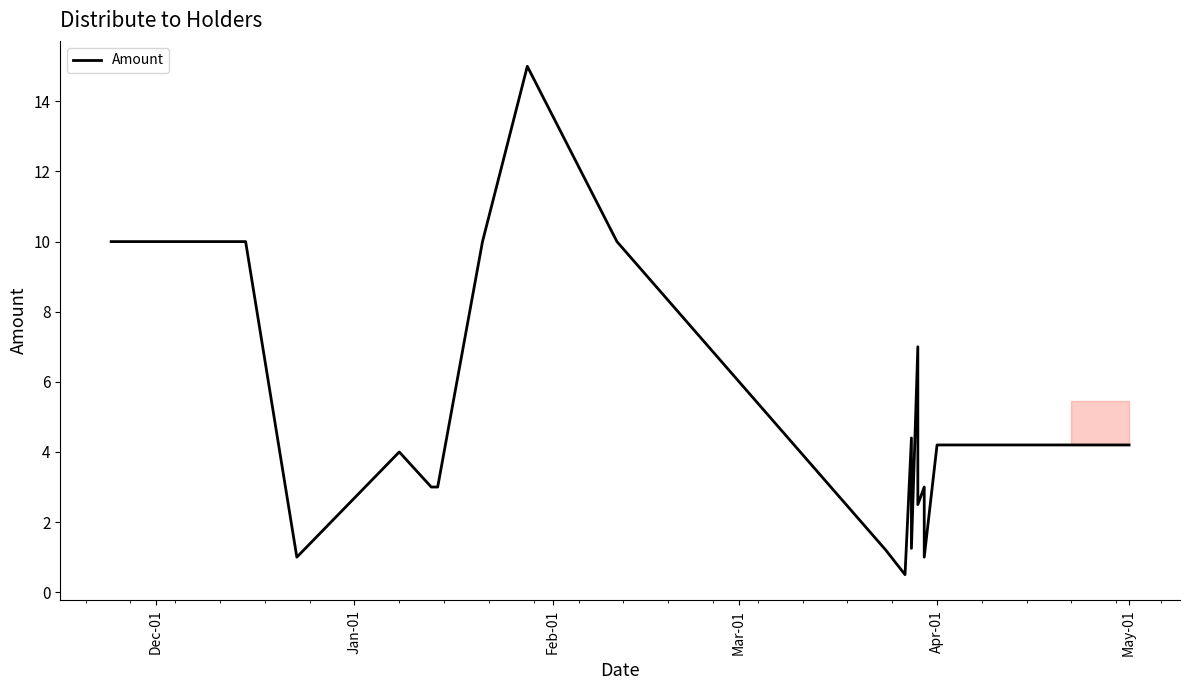

What is the minimum value shown in the chart?

0.5